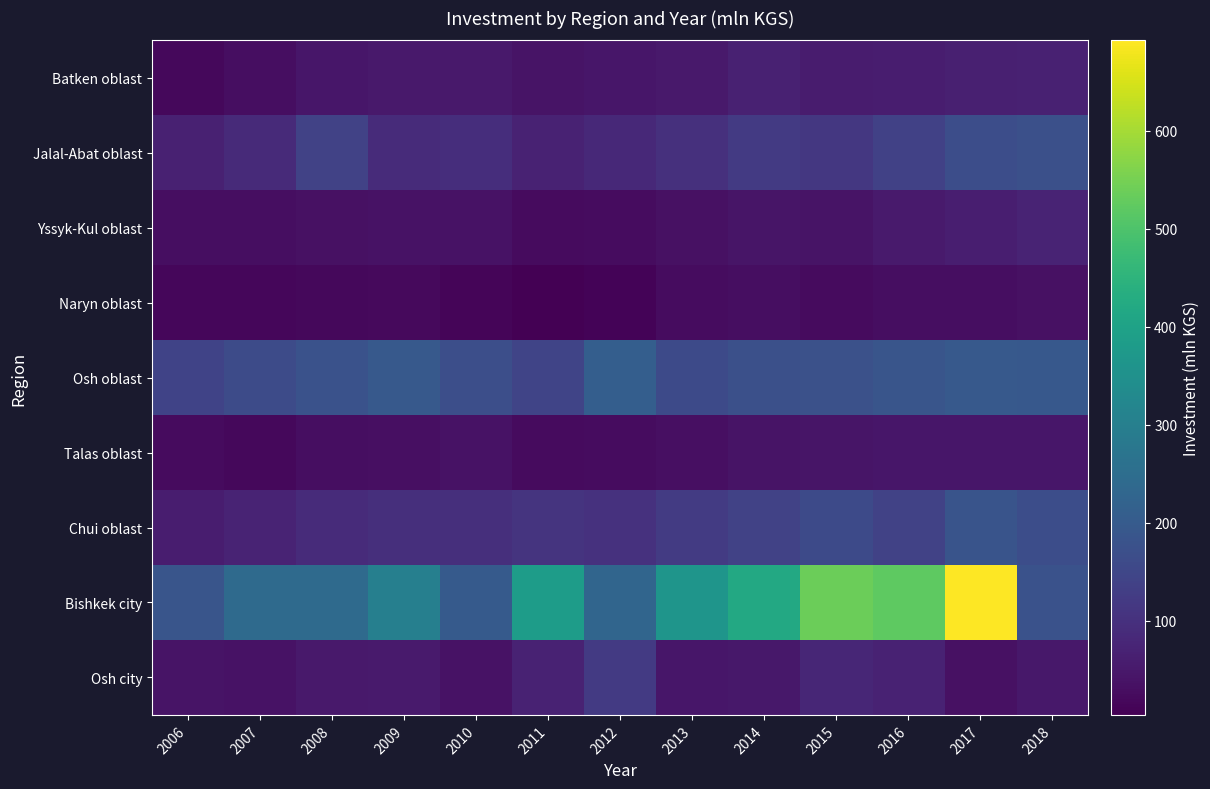

Reading right to left, extract all data points from this chart.

Batken oblast: 2018=67.7	2017=63.9	2016=58.2	2015=56.8	2014=68.0	2013=51.7	2012=45.0	2011=39.4	2010=50.5	2009=50.7	2008=46.5	2007=28.9	2006=19.5
Jalal-Abat oblast: 2018=171.5	2017=166.0	2016=137.5	2015=115.2	2014=119.9	2013=98.9	2012=82.0	2011=69.4	2010=92.7	2009=88.4	2008=140.3	2007=86.4	2006=67.4
Yssyk-Kul oblast: 2018=72.6	2017=61.3	2016=54.8	2015=41.5	2014=42.9	2013=34.0	2012=27.3	2011=23.8	2010=37.8	2009=36.5	2008=34.2	2007=29.1	2006=28.7
Naryn oblast: 2018=34.6	2017=28.3	2016=28.8	2015=23.5	2014=30.6	2013=28.0	2012=10.2	2011=3.9	2010=14.0	2009=20.9	2008=18.7	2007=16.4	2006=14.9
Osh oblast: 2018=193.3	2017=196.5	2016=184.1	2015=174.5	2014=172.7	2013=159.5	2012=210.8	2011=143.8	2010=169.9	2009=195.1	2008=178.2	2007=160.7	2006=141.3
Talas oblast: 2018=45.4	2017=45.2	2016=44.8	2015=42.4	2014=39.4	2013=32.3	2012=26.0	2011=24.3	2010=36.9	2009=32.6	2008=30.4	2007=18.7	2006=23.3
Chui oblast: 2018=167.2	2017=182.6	2016=140.6	2015=157.8	2014=139.9	2013=123.7	2012=102.1	2011=106.8	2010=96.1	2009=96.1	2008=89.0	2007=73.0	2006=59.2
Bishkek city: 2018=176.7	2017=692.3	2016=522.5	2015=536.4	2014=419.7	2013=362.4	2012=227.2	2011=383.7	2010=198.3	2009=302.3	2008=241.6	2007=241.3	2006=184.6
Osh city: 2018=49.6	2017=35.6	2016=70.8	2015=76.9	2014=49.2	2013=46.5	2012=119.9	2011=70.1	2010=38.8	2009=53.2	2008=49.8	2007=36.7	2006=40.9